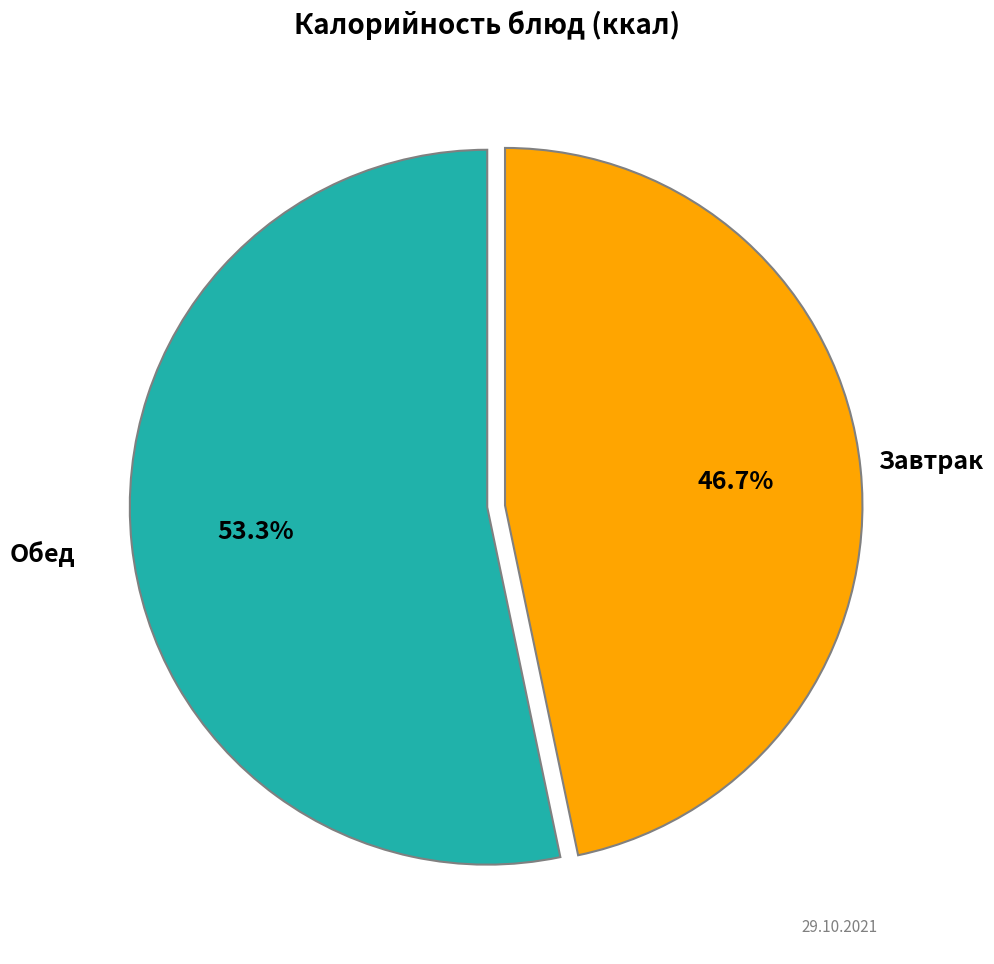

Count the number of slices in the pie.

2